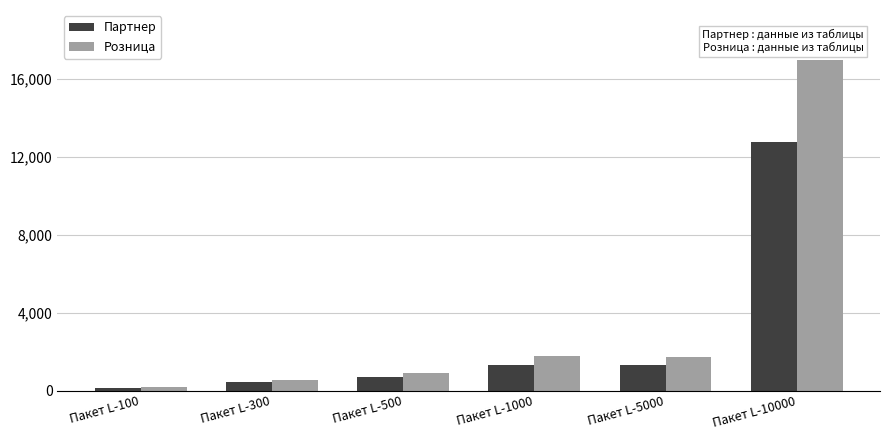

What is the difference between the Розница values at Пакет L-100 and Пакет L-500?

720.0